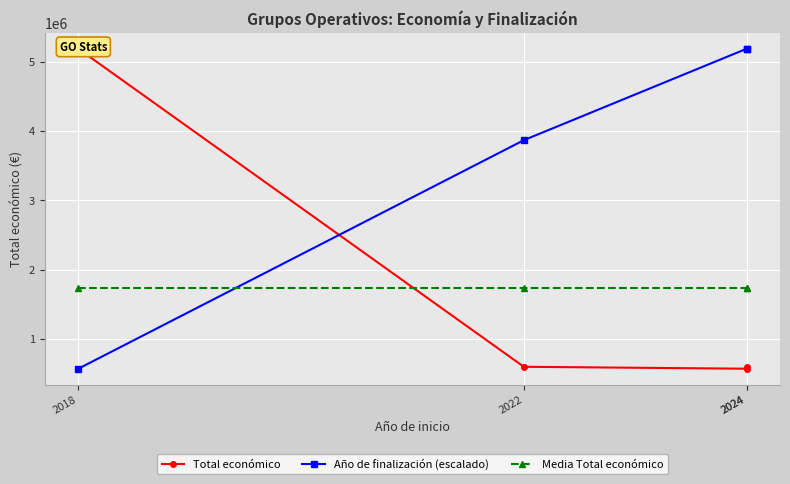

True or false: Total económico has more than 2 points higher than both neighbors.

False